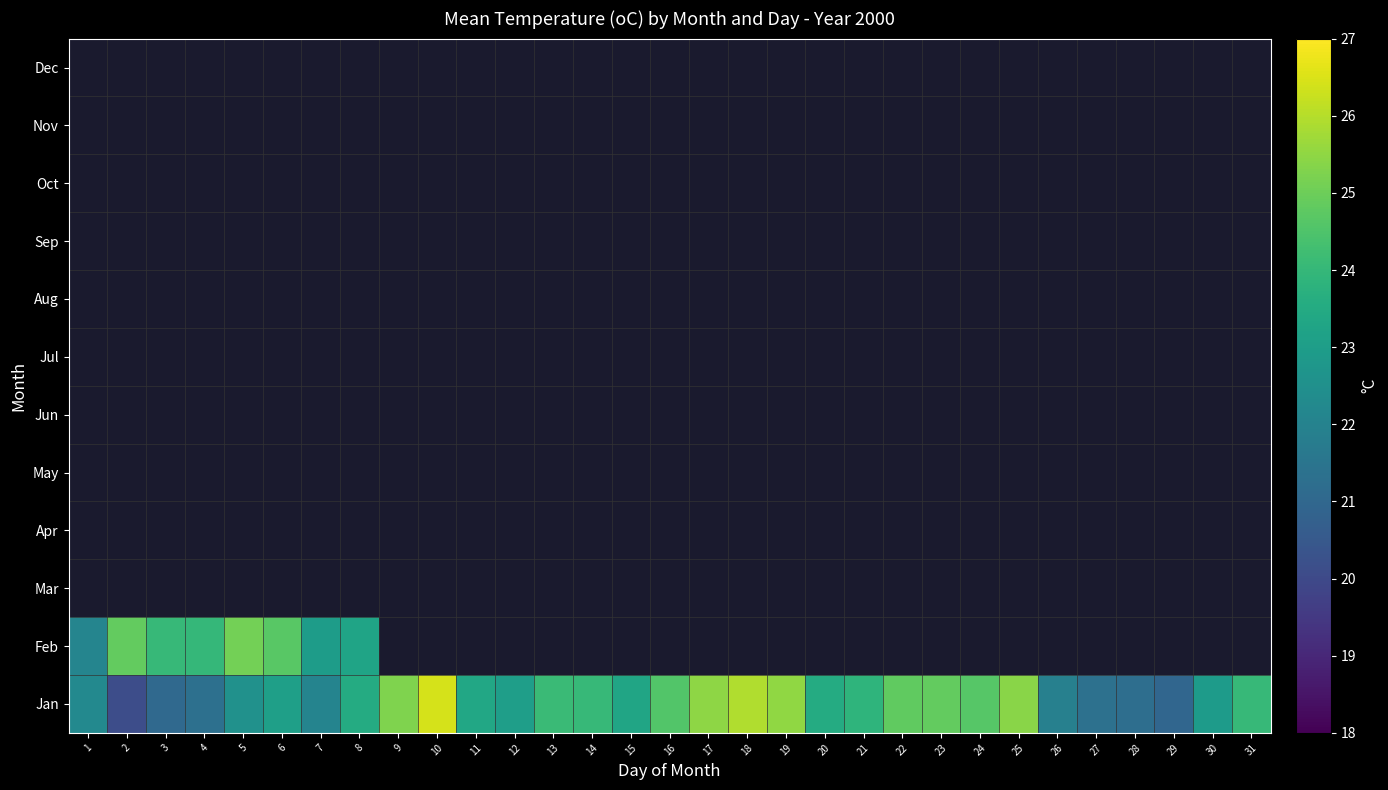

What is the average value of the Jan series?

23.4